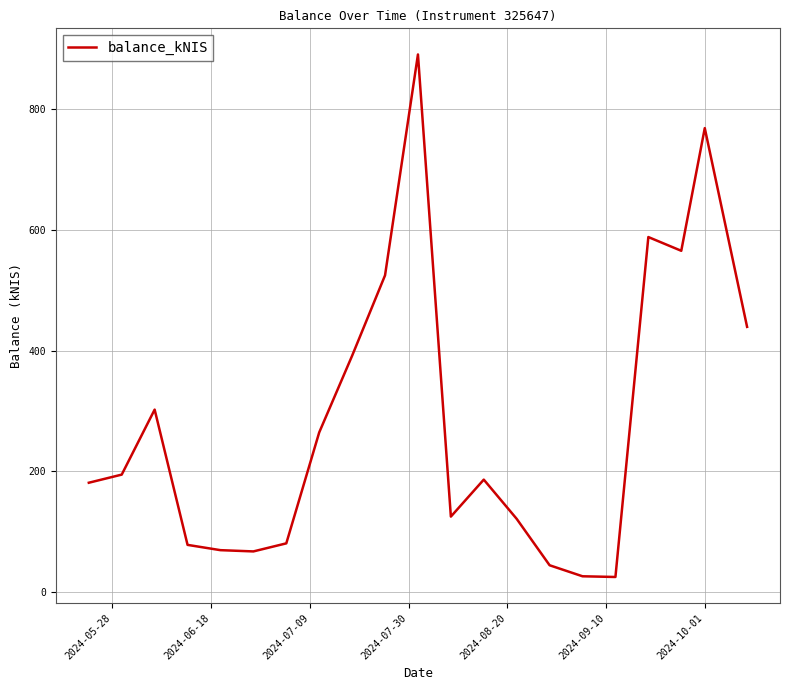

What is the maximum value shown in the chart?

889.8